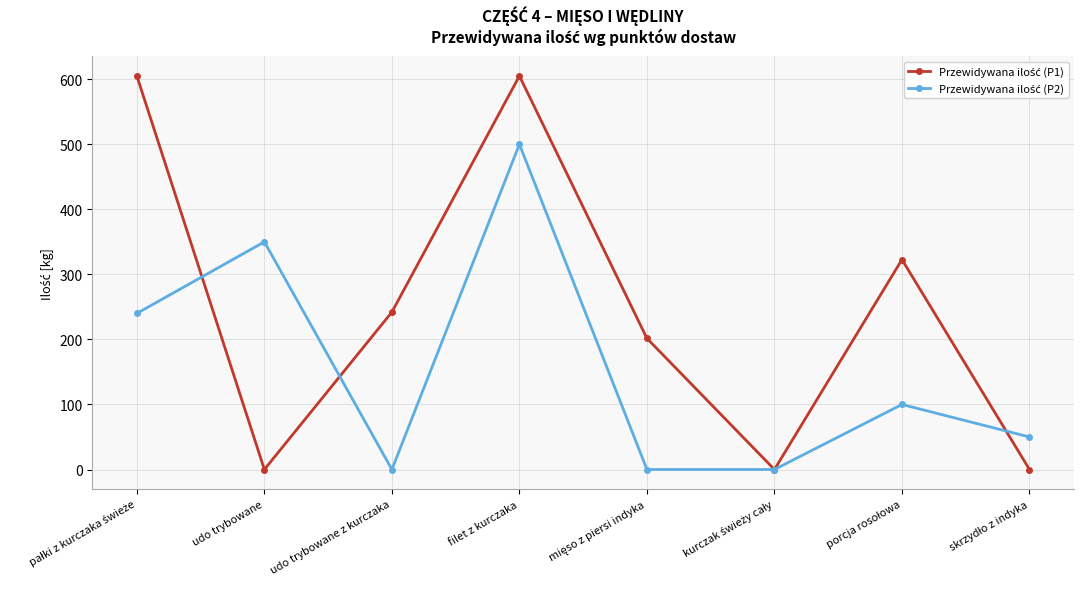

What is the maximum value shown in the chart?

605.0